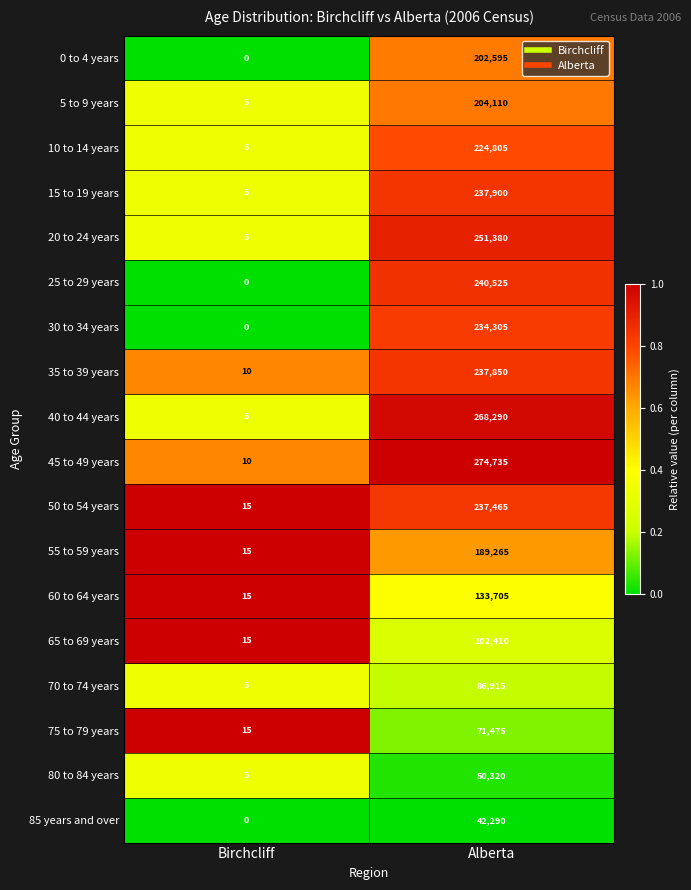

What is the difference between the maximum and minimum values in the 20 to 24 years series?

251375